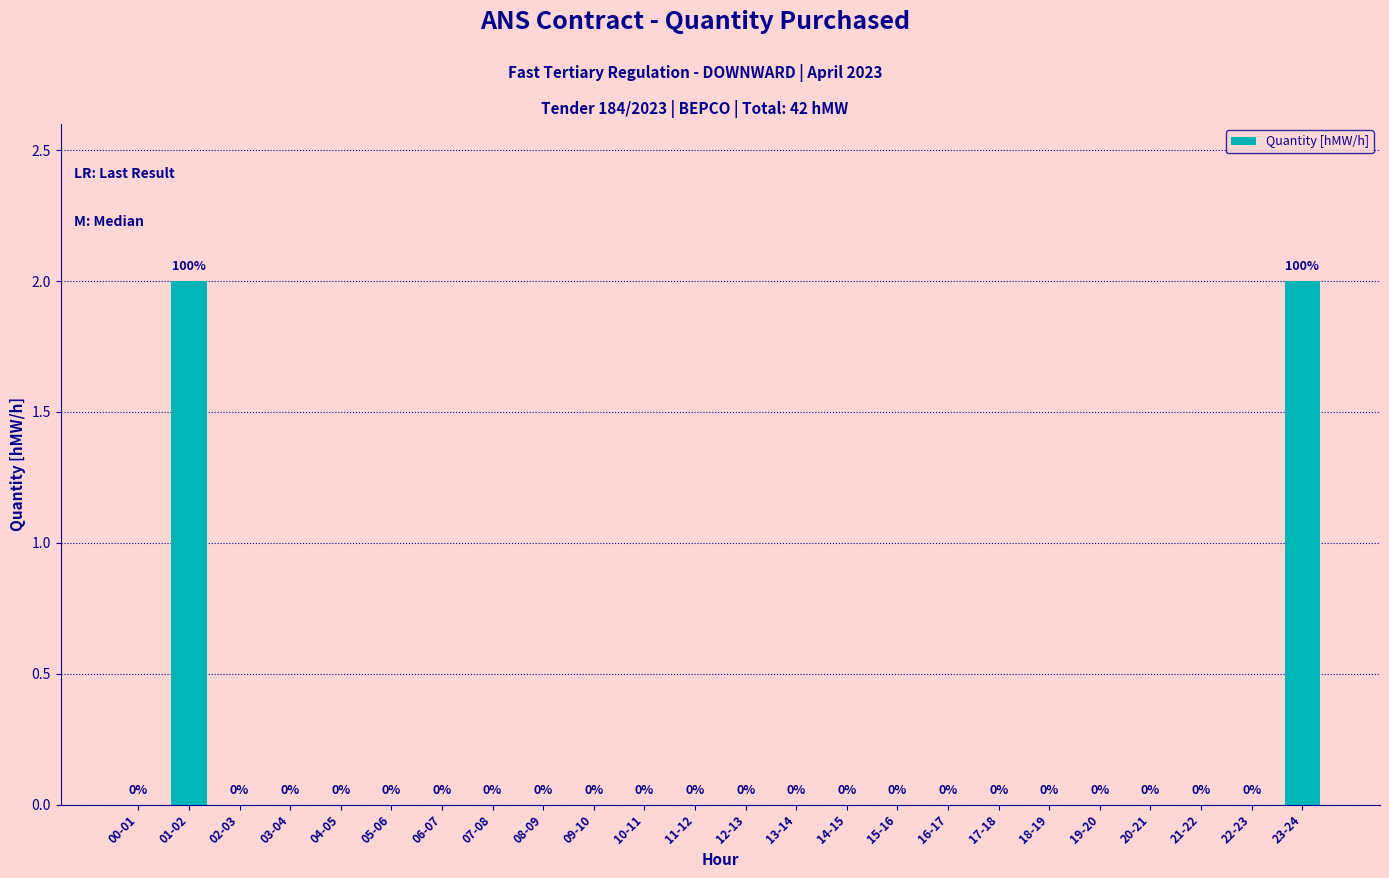

What is the sum of all values?

4